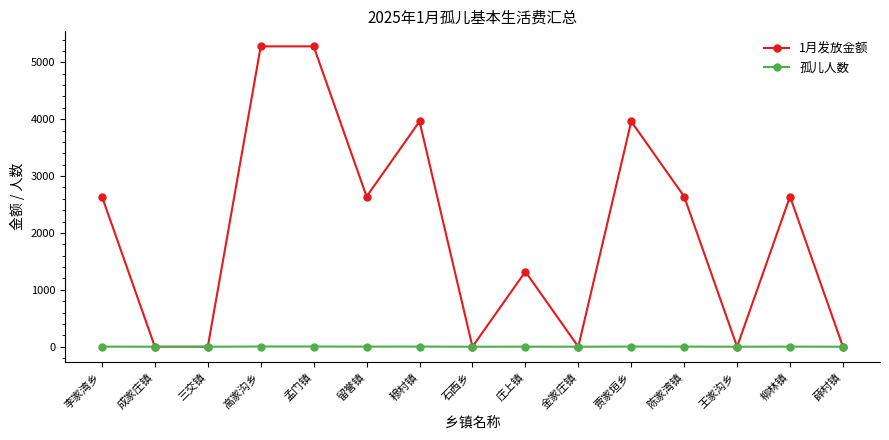

The value of 孤儿人数 at 石西乡 is 0. True or false?

True